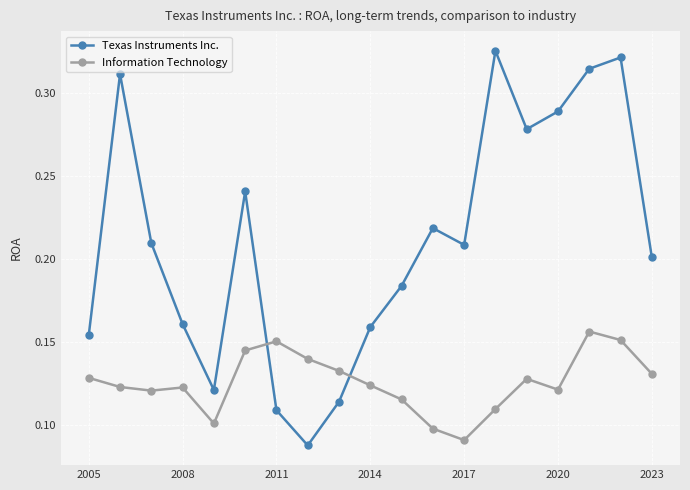

True or false: Information Technology has more than 1 interior local peaks.

True